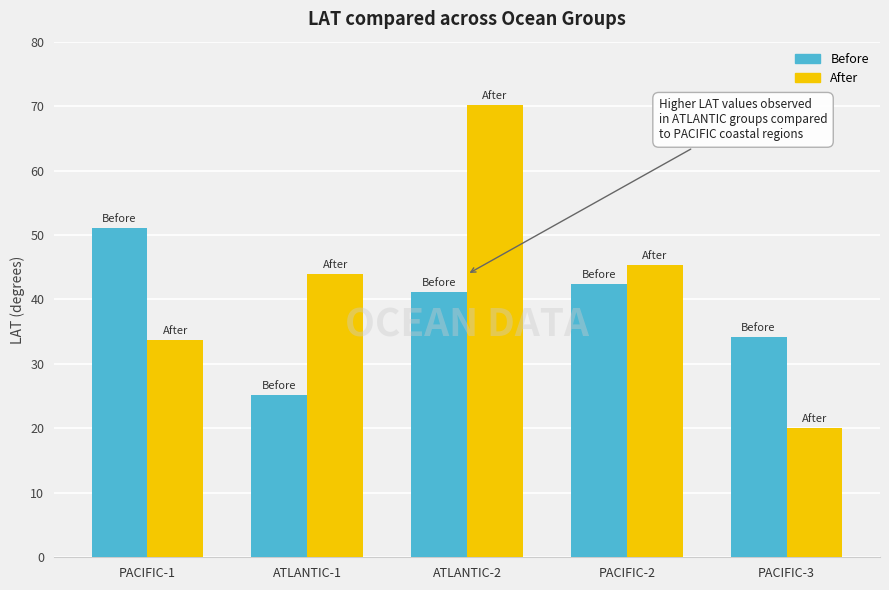

What position from the left is PACIFIC-3?

5